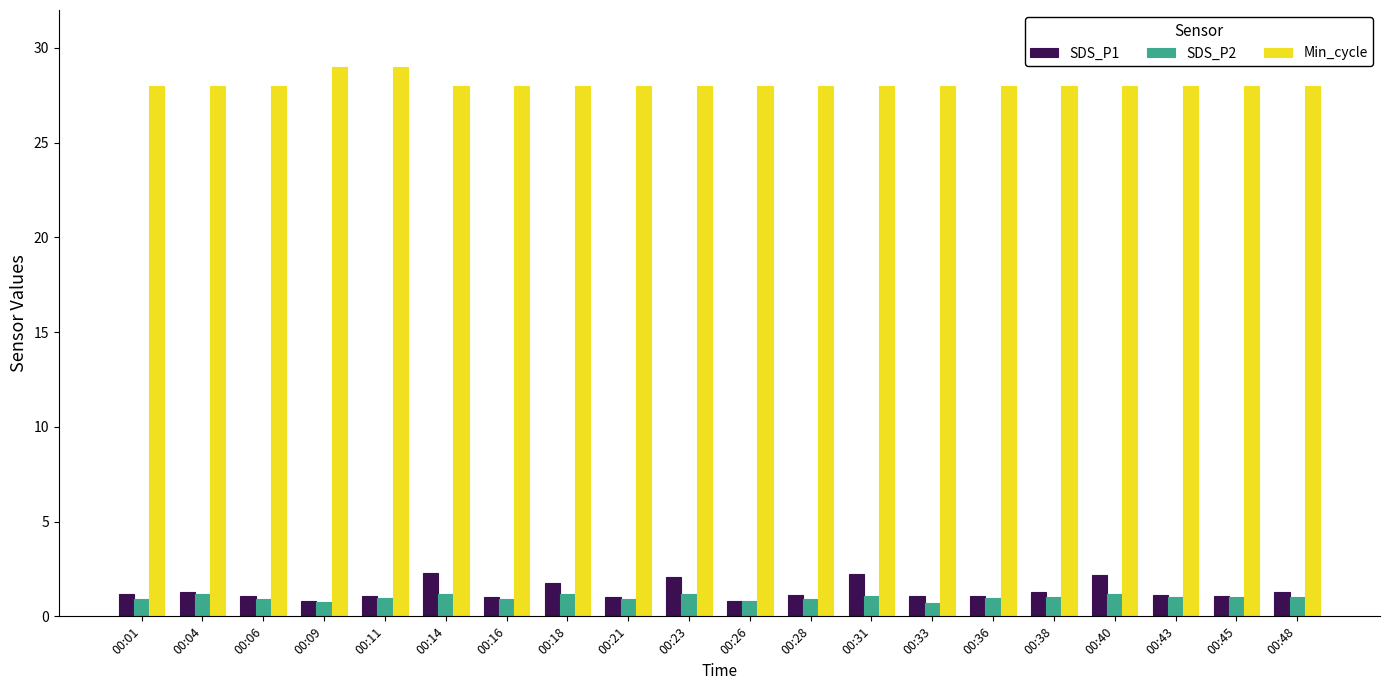

What is the spread (max minus min) of values at 00:43?

27.0